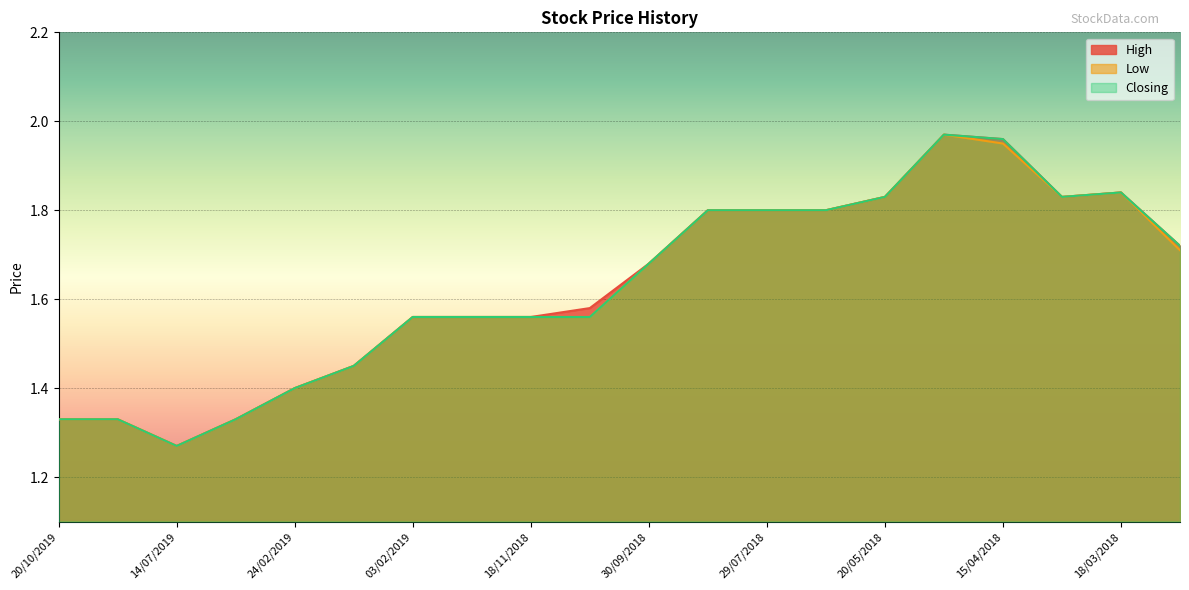

True or false: High and Low cross at least once.

False